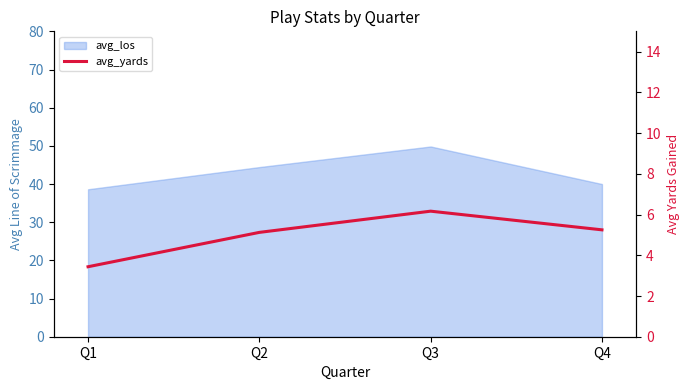

How many lines are shown in the chart?

1